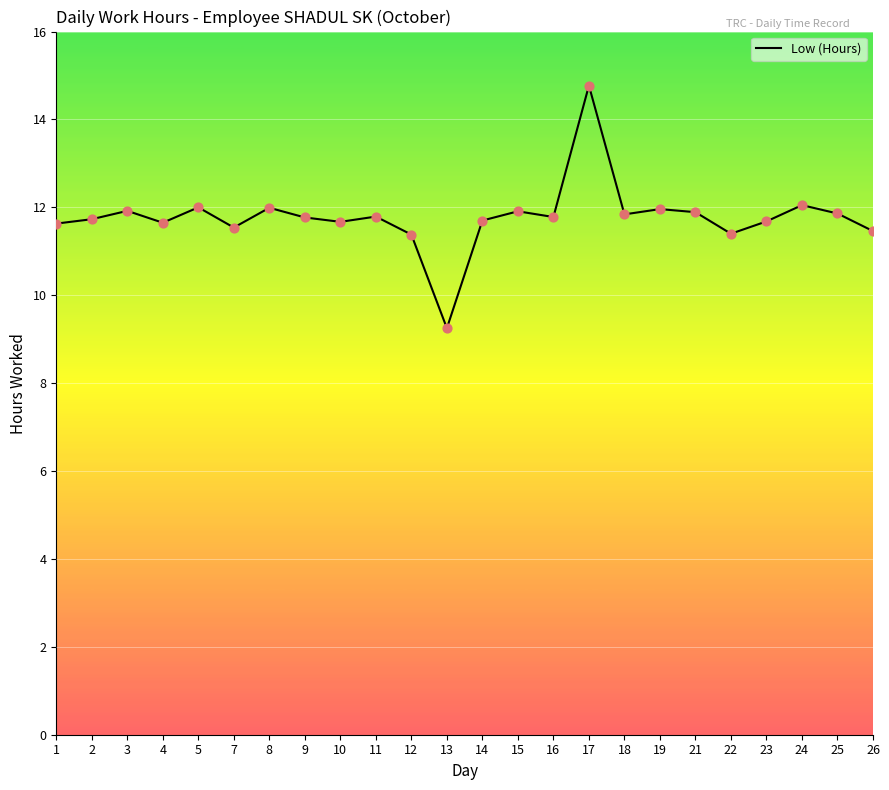

What is the change in value from 4 to 7?

-0.1